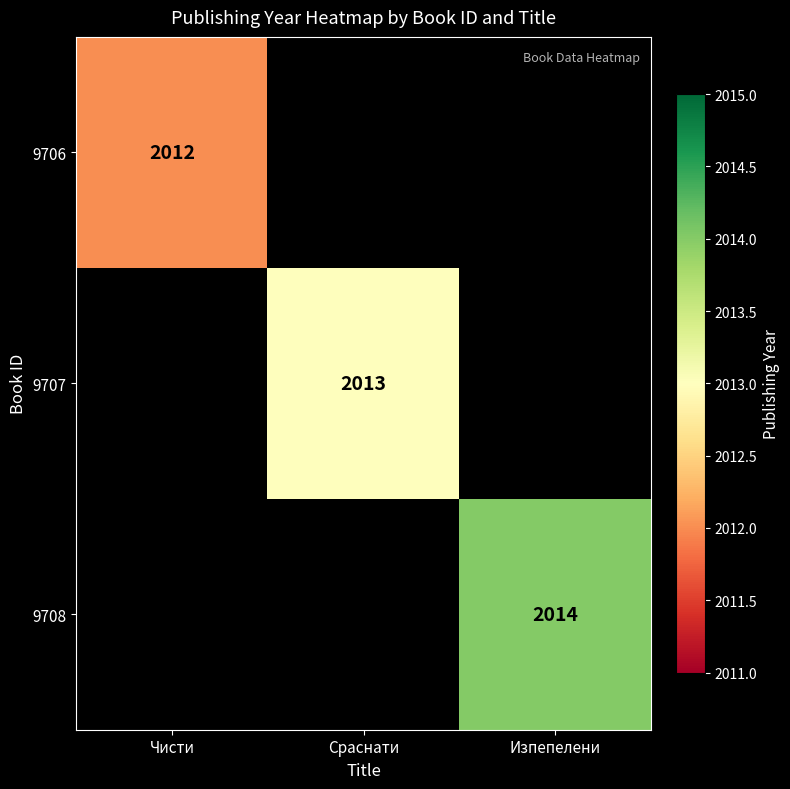

How many data points does each series have?

3